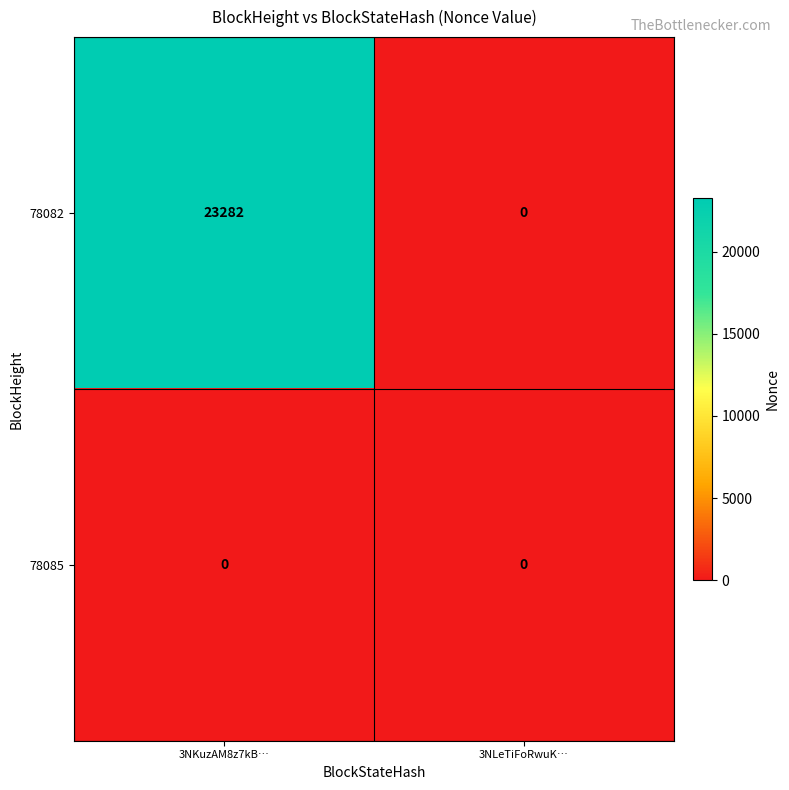

What is the greatest value displayed?

23282